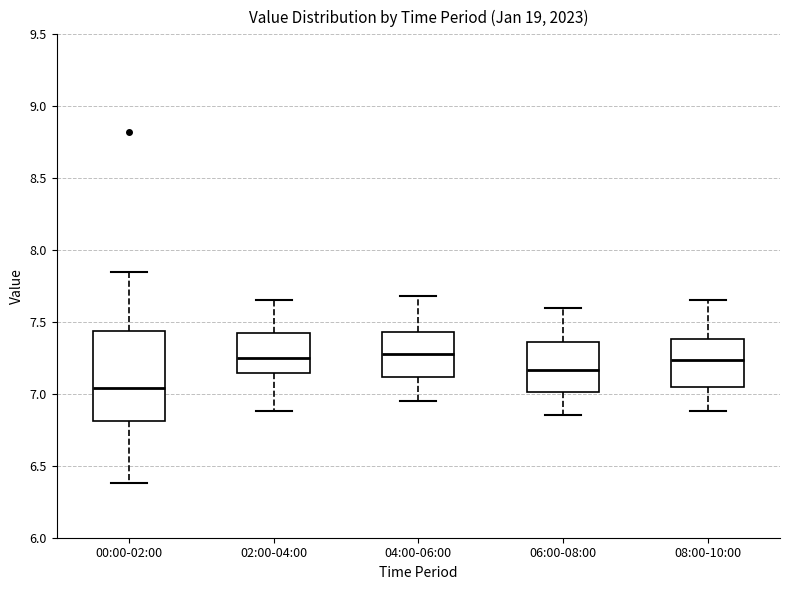

Reading left to right, transcribe this box plot: for each box, give where its median line is, the range the box spans, and where its two whiskers end, as read against the y-axis. The values are not printed on the chart, so give them approximately, as read against the axis.

00:00-02:00: median 7.05, box 6.80 to 7.45, whiskers 6.40 to 7.85
02:00-04:00: median 7.25, box 7.15 to 7.40, whiskers 6.90 to 7.65
04:00-06:00: median 7.30, box 7.10 to 7.45, whiskers 6.95 to 7.70
06:00-08:00: median 7.15, box 7.00 to 7.35, whiskers 6.85 to 7.60
08:00-10:00: median 7.25, box 7.05 to 7.40, whiskers 6.90 to 7.65